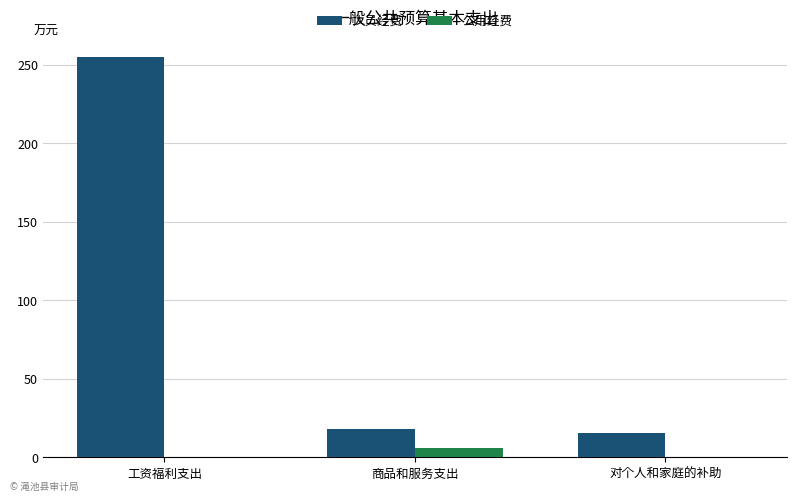

Between 商品和服务支出 and 对个人和家庭的补助, which series saw the biggest shift?

公用经费